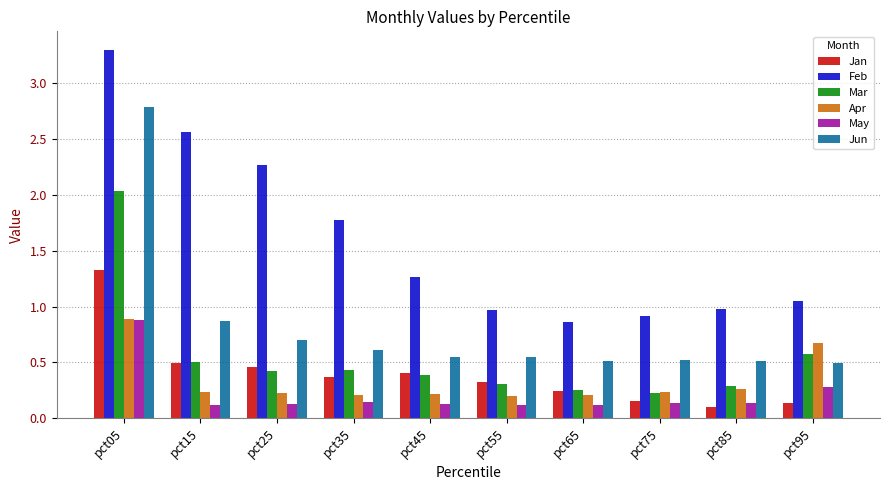

What is the difference between the second highest and minimum values in the Jun series?

0.4